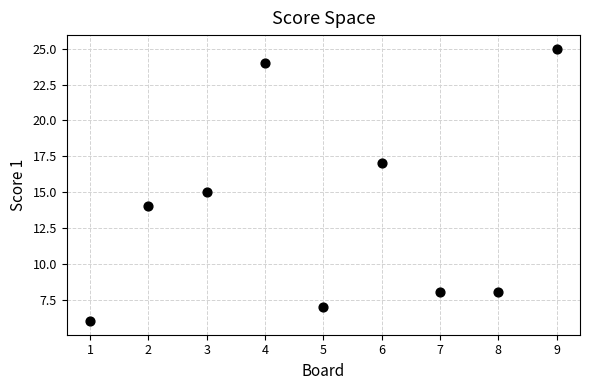

What is the average Y value?

14